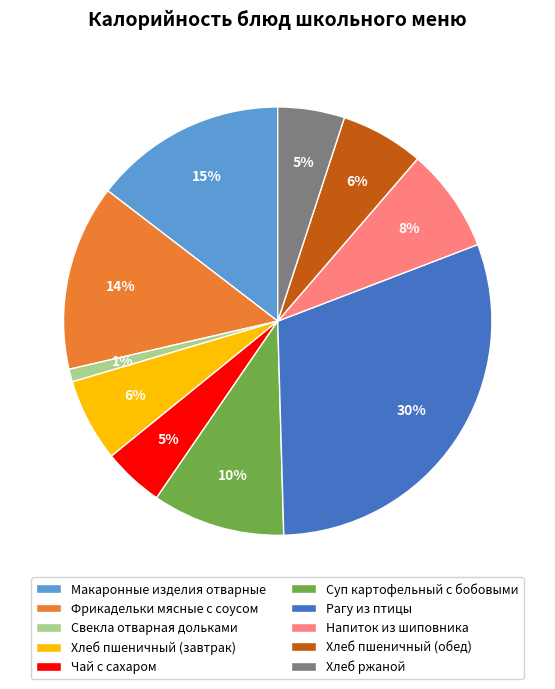

What percentage is the Макаронные изделия отварные slice, to the nearest percent?

15%